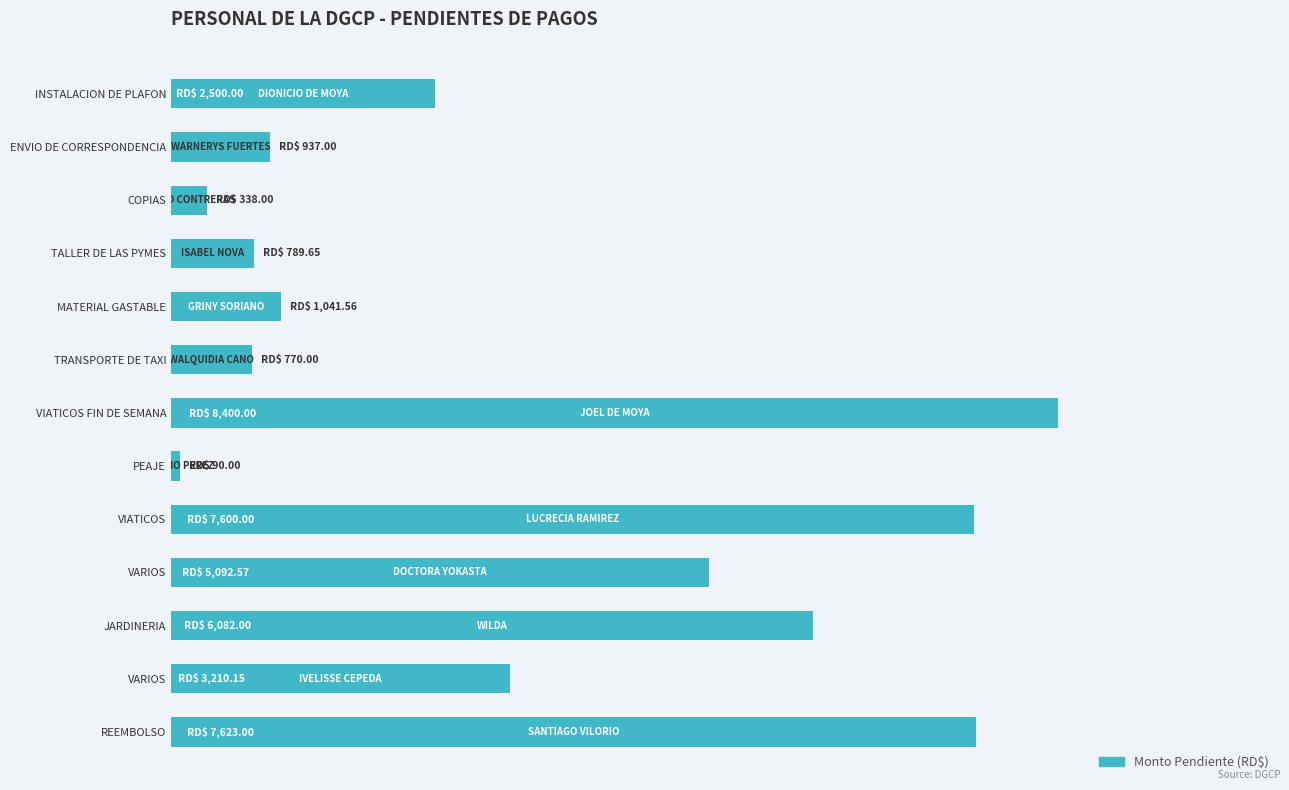

Which category has the lowest value across all series?

PEAJE